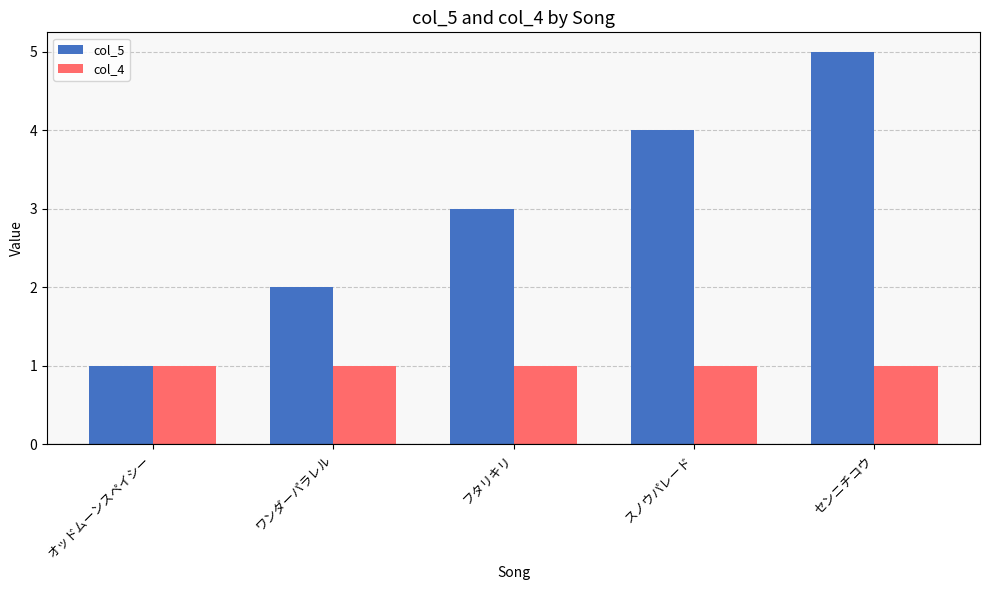

Which category has the lowest value in the col_5 series?

オッドムーンスペイシー